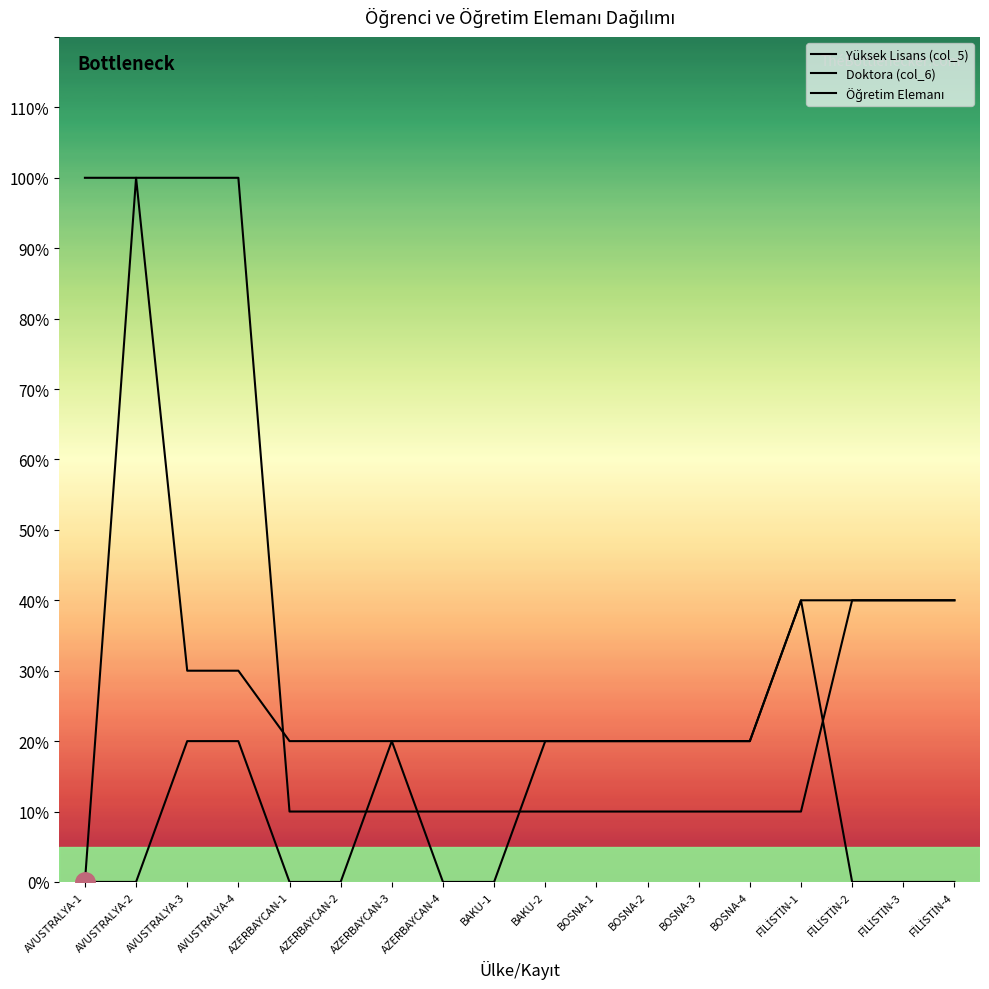

Does the chart have visible grid lines?

No